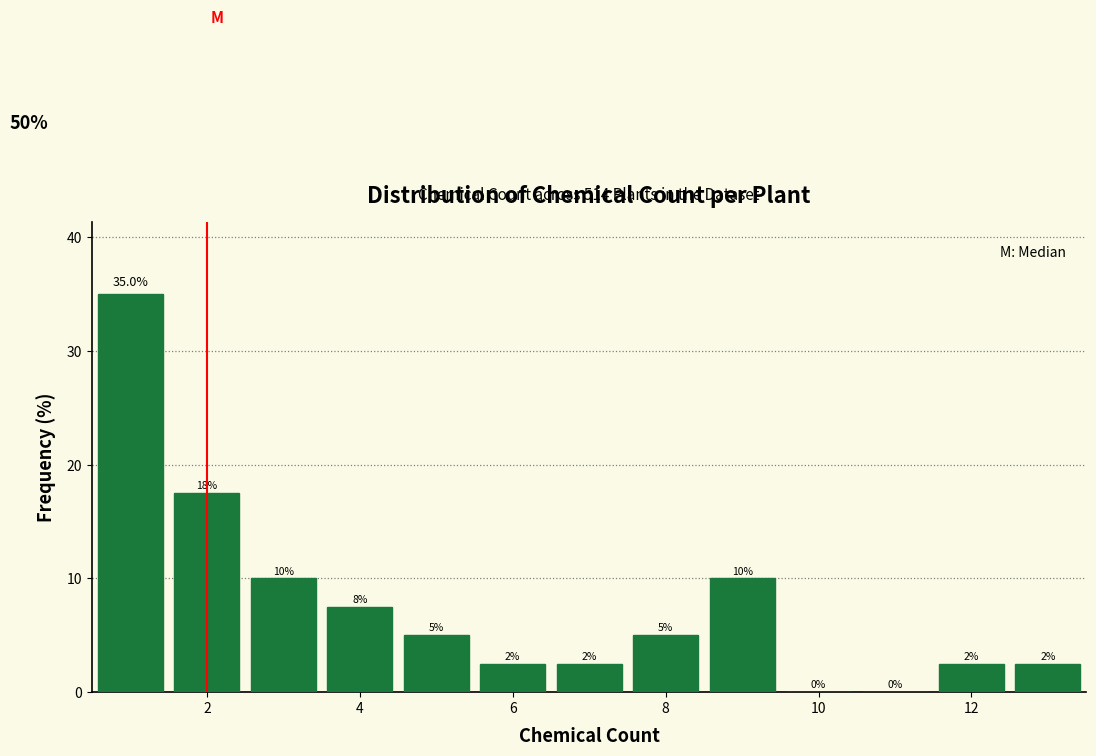

Over which range of the x-axis is the bar tallest?

0.5 to 1.5